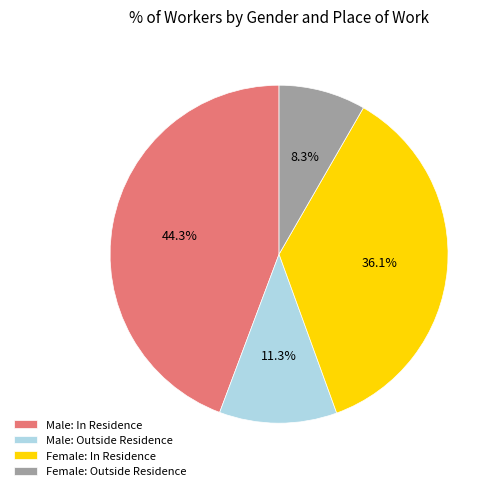

Which has a higher value, Male: Outside Residence or Female: Outside Residence?

Male: Outside Residence